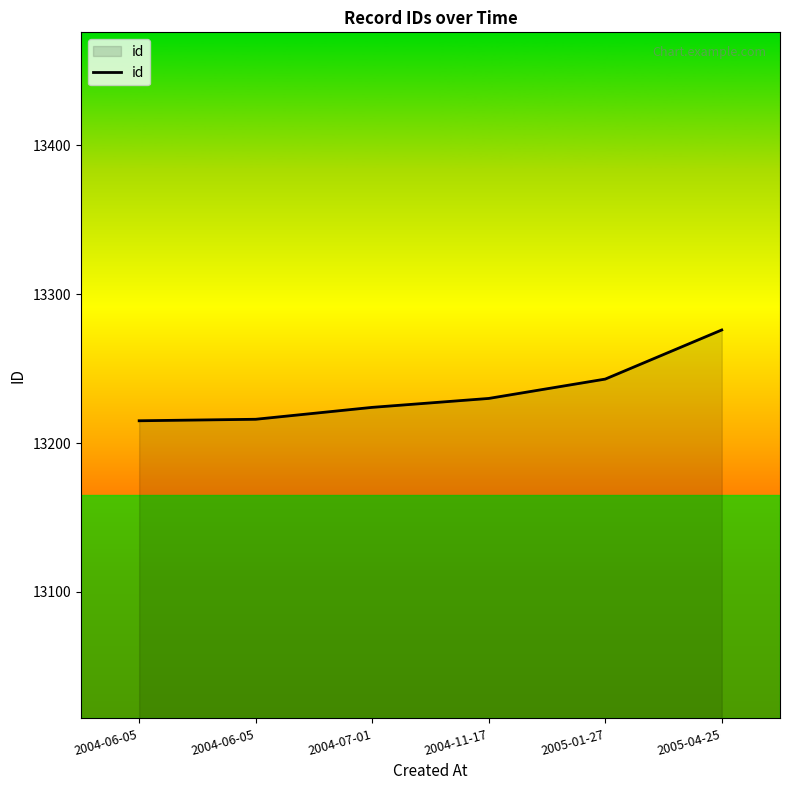

Count the number of categories in the chart.

6